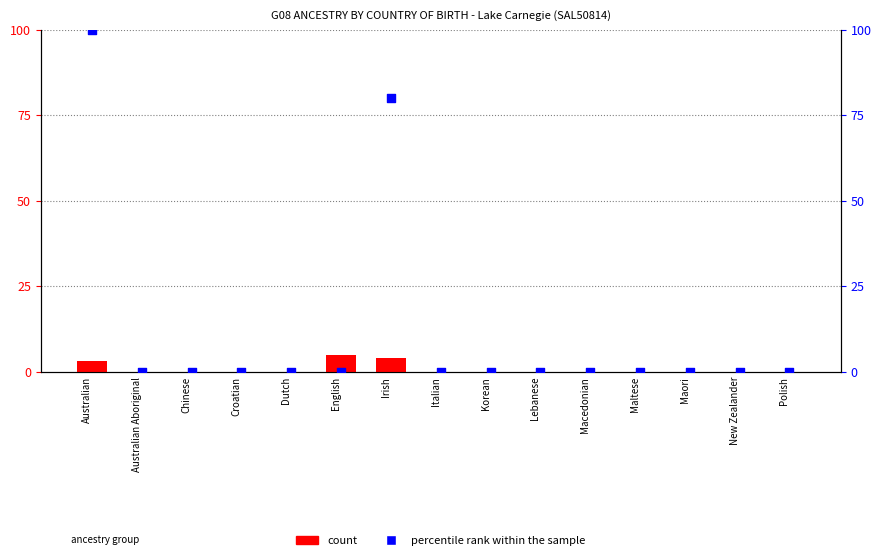

Which series reaches the minimum Y coordinate?

count